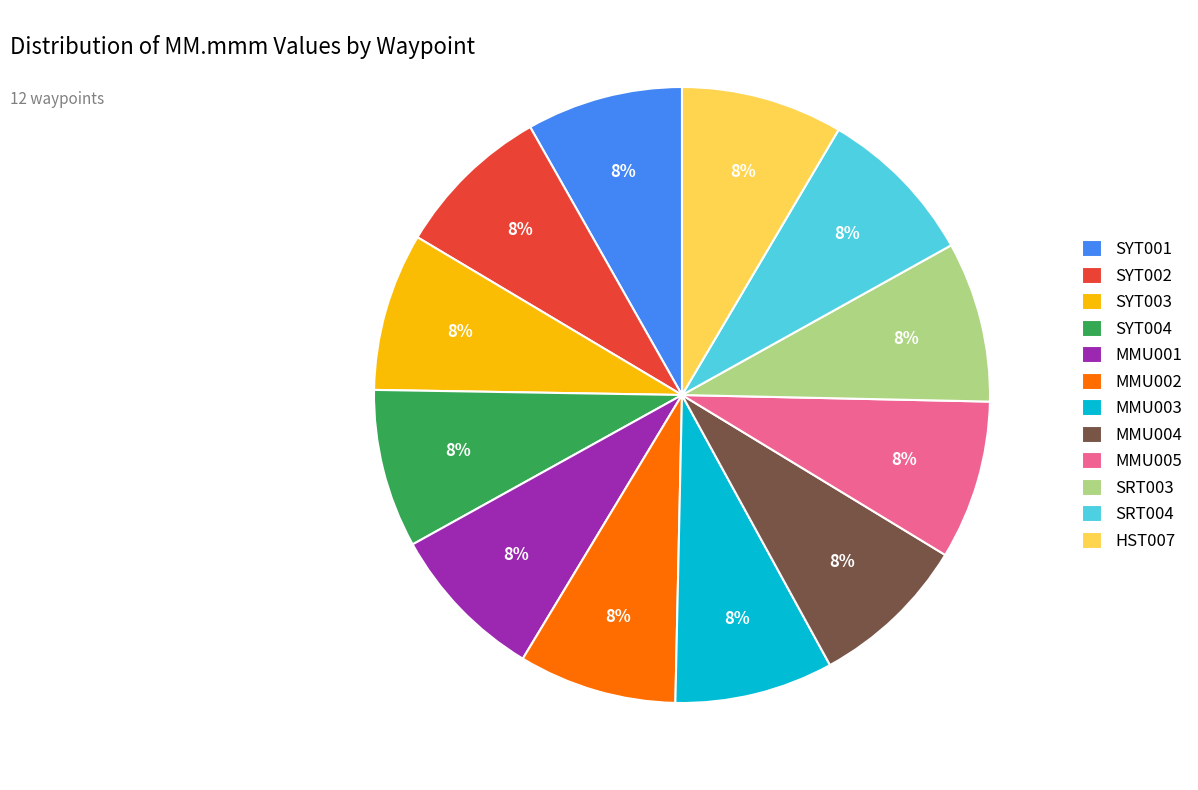

How many slices are in this pie chart?

12